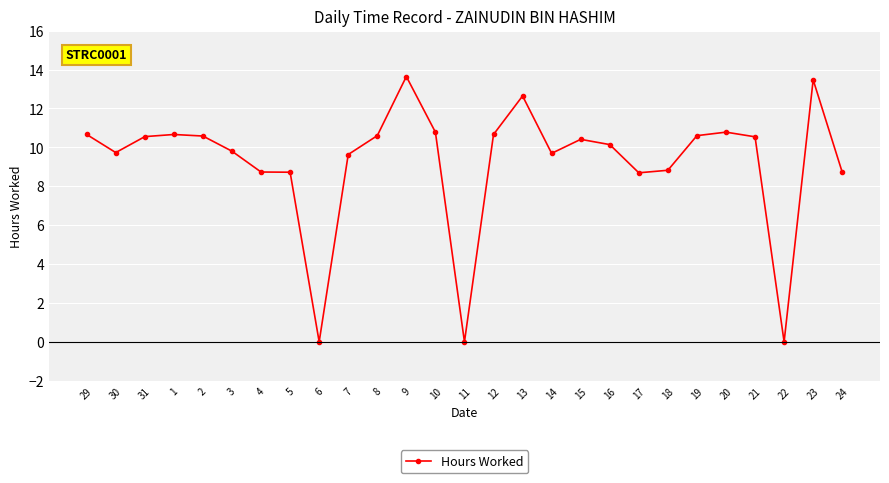

What is the change in value from 20 to 22?

-10.8